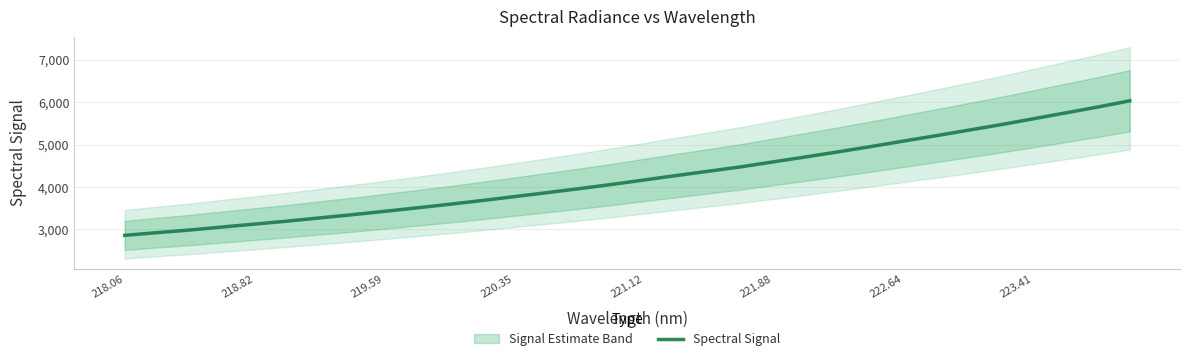

Reading left to right, extract all data points from this chart.

2858.6	2922.8	2984.0	3054.9	3123.5	3193.4	3269.4	3344.8	3424.7	3506.6	3591.3	3679.0	3771.5	3864.9	3959.6	4058.5	4163.8	4269.4	4372.1	4475.4	4593.0	4709.8	4829.4	4952.8	5081.2	5207.6	5337.5	5468.0	5605.8	5745.9	5885.3	6033.8